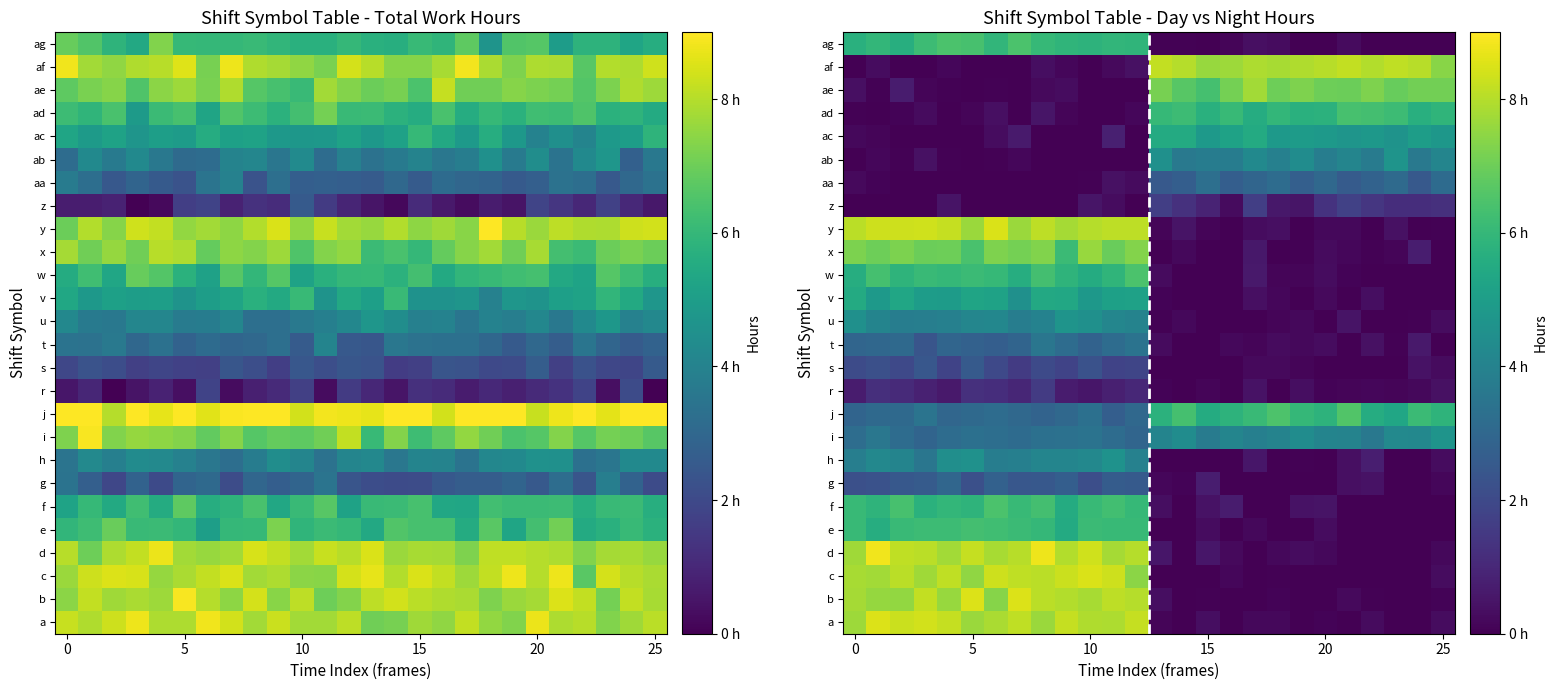

At which category is the sum across all series the highest?

8